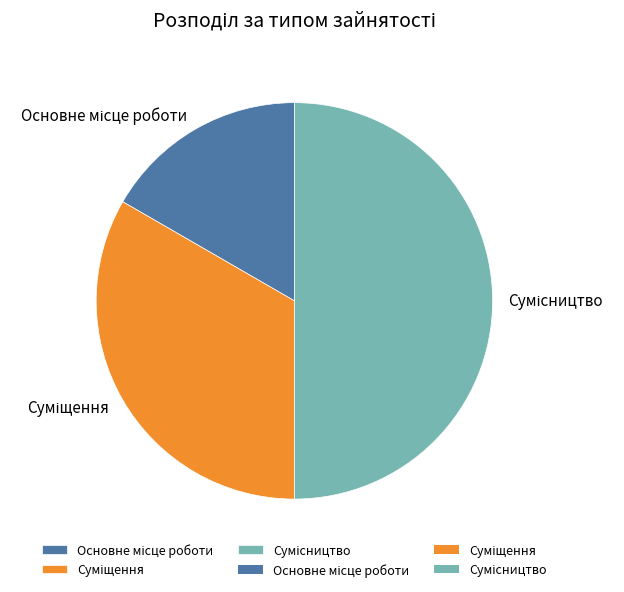

How many slices are in this pie chart?

3